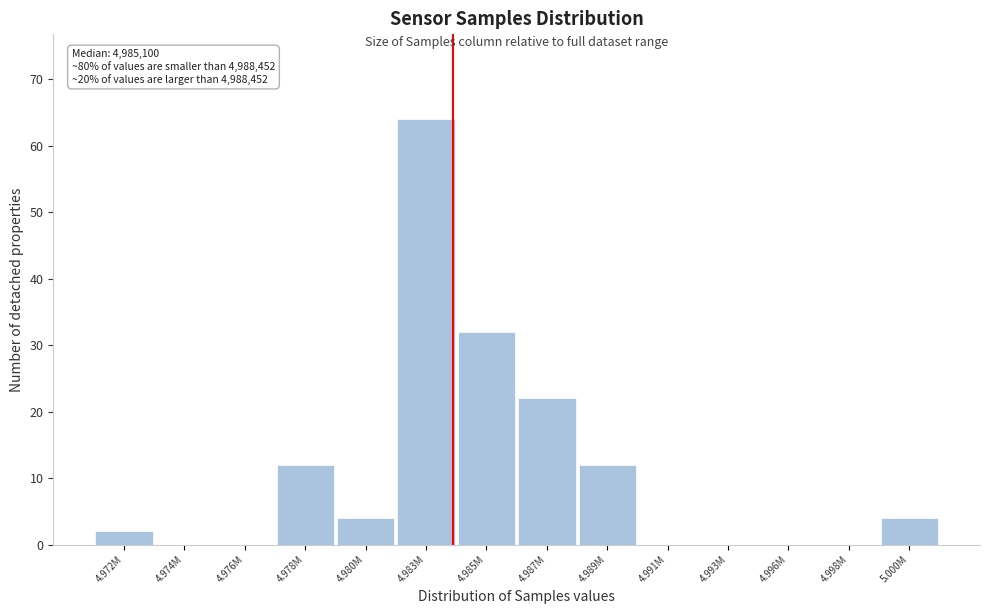

Reading left to right, transcribe all the data shown in this chart.

4.972M=2	4.974M=0	4.976M=0	4.978M=12	4.980M=4	4.983M=64	4.985M=32	4.987M=22	4.989M=12	4.991M=0	4.993M=0	4.996M=0	4.998M=0	5.000M=4